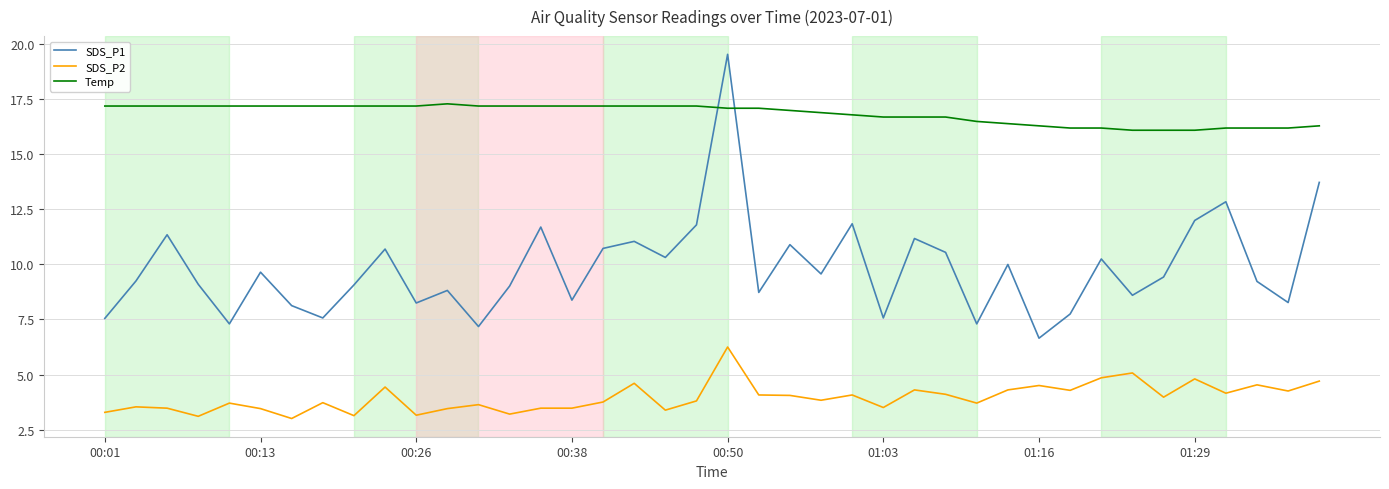

Which series has the largest total across all categories?

Temp